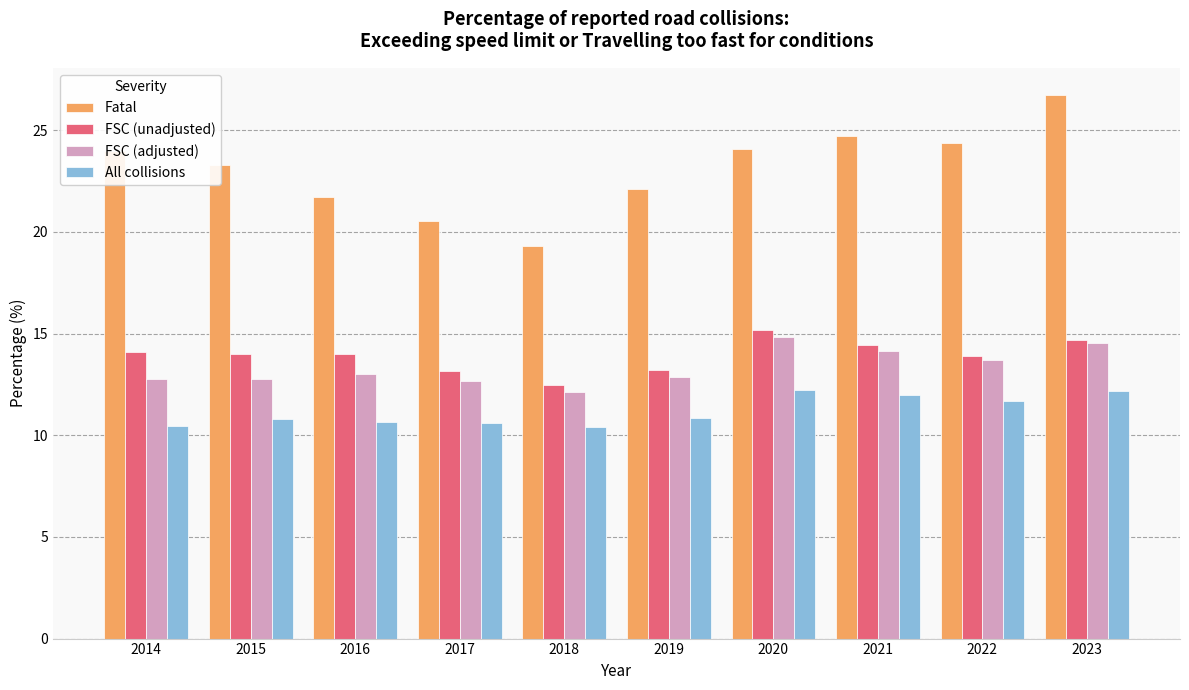

Are the bars grouped side by side (vs. stacked)?

Yes